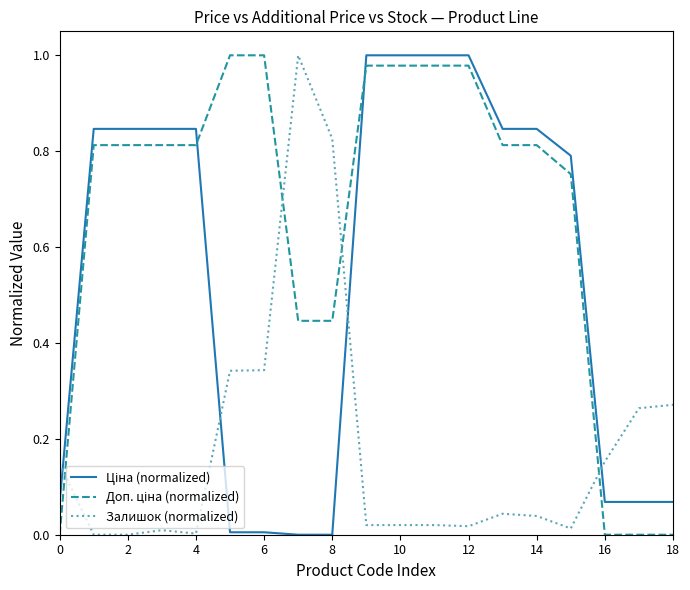

Does the chart have visible grid lines?

No